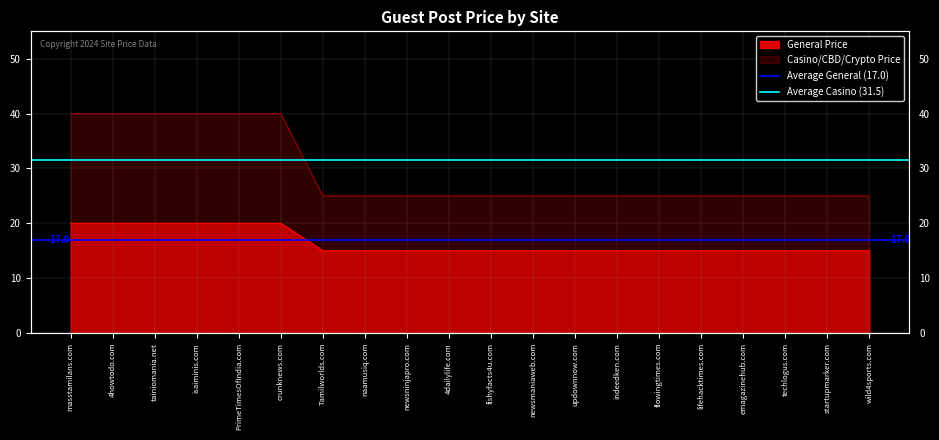

What is the average value of the Average Casino (31.5) series?

31.5